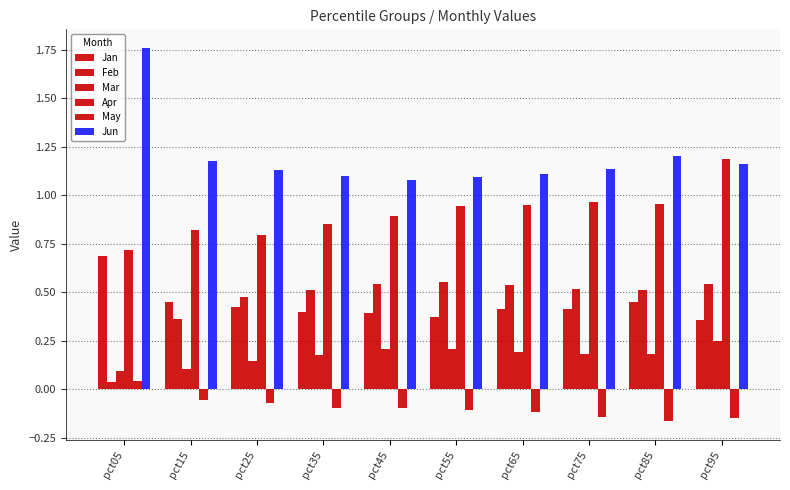

Are the bars horizontal?

No